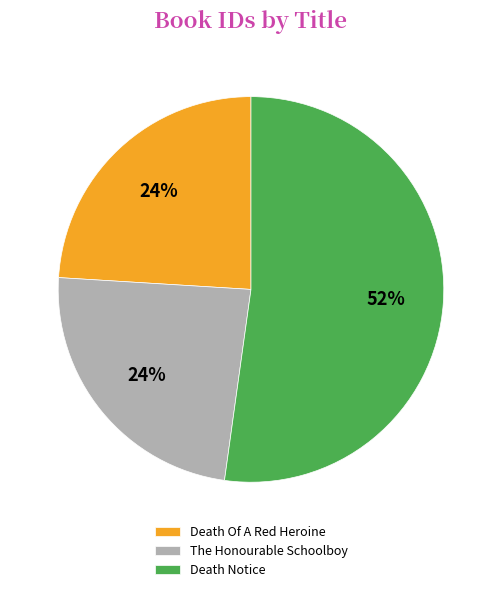

Do Death Of A Red Heroine and The Honourable Schoolboy together represent more than half of the pie?

No